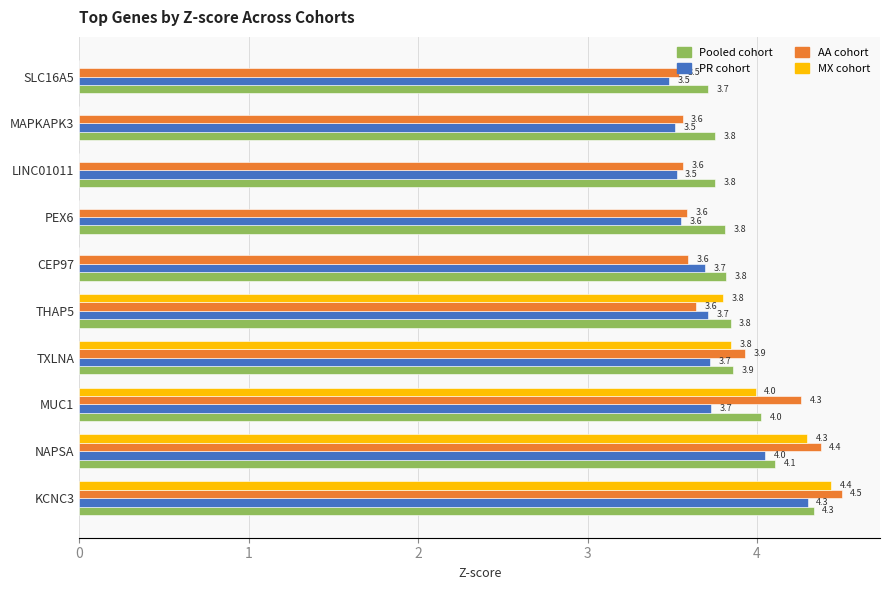

Is it true that MX cohort equals 4.0 at MUC1?

True